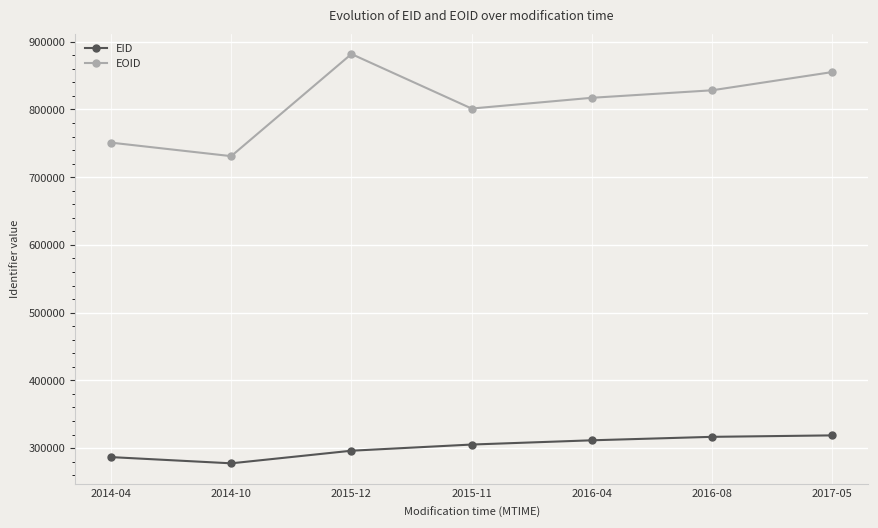

What are all the series names shown in the legend?

EID, EOID